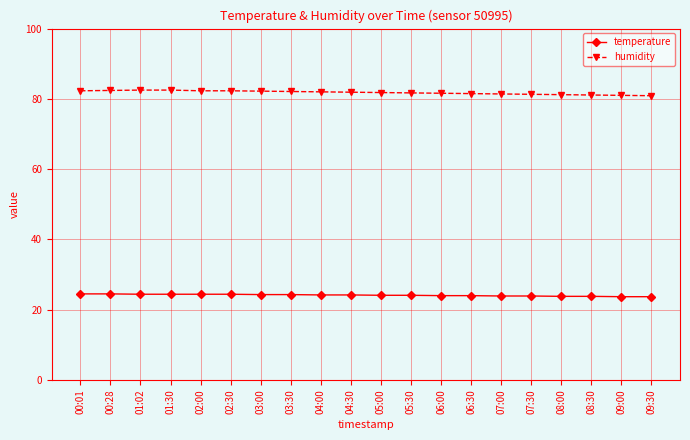

How many lines are shown in the chart?

2